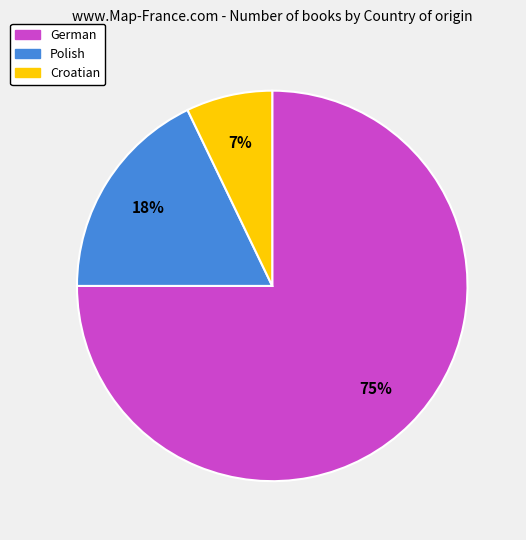

Is there a majority slice in this chart?

Yes